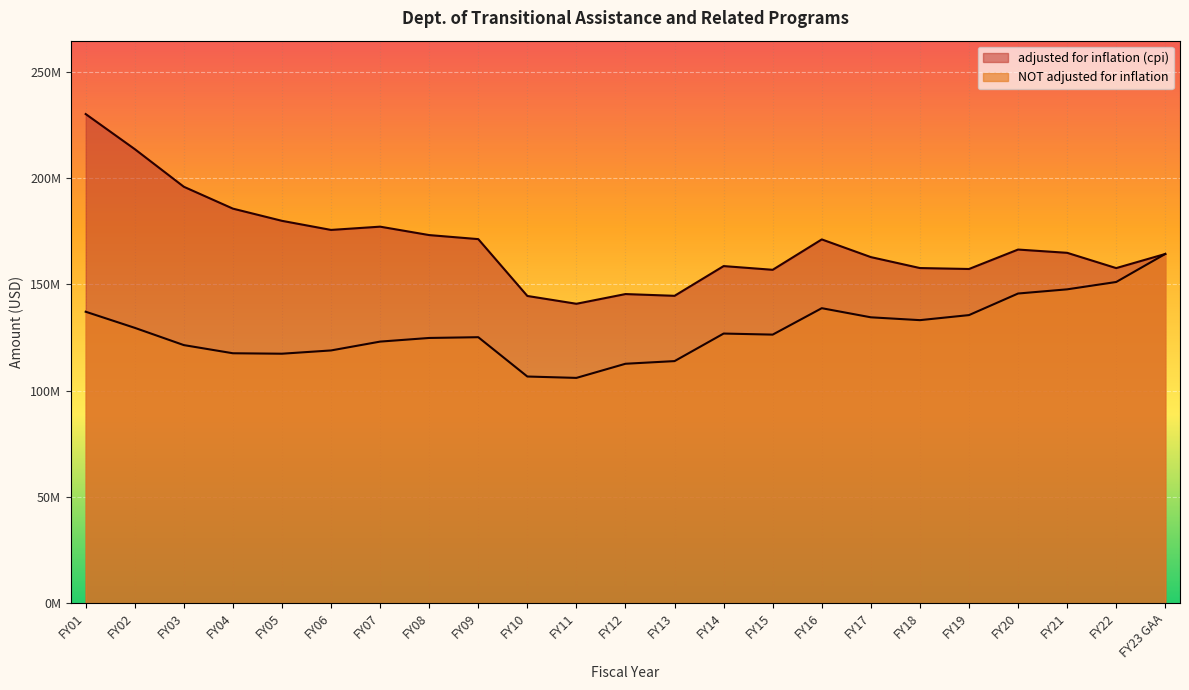

True or false: adjusted for inflation (cpi) and NOT adjusted for inflation cross at least once.

False